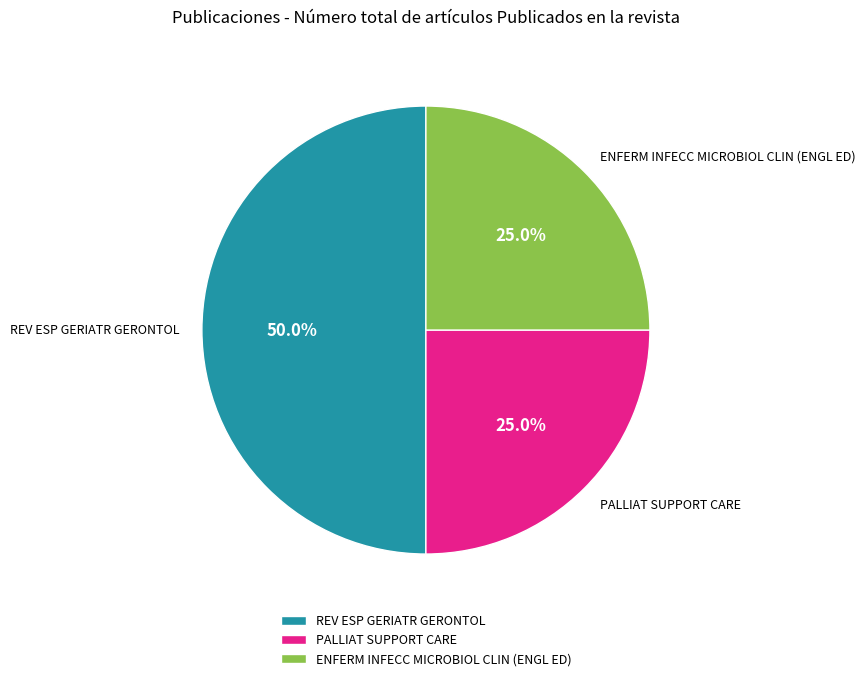

What percentage do PALLIAT SUPPORT CARE and ENFERM INFECC MICROBIOL CLIN (ENGL ED) together represent?

50.0%